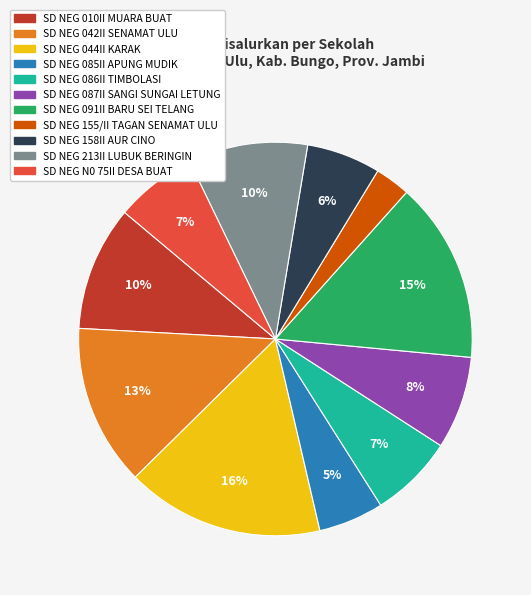

Does any single category account for the majority?

No